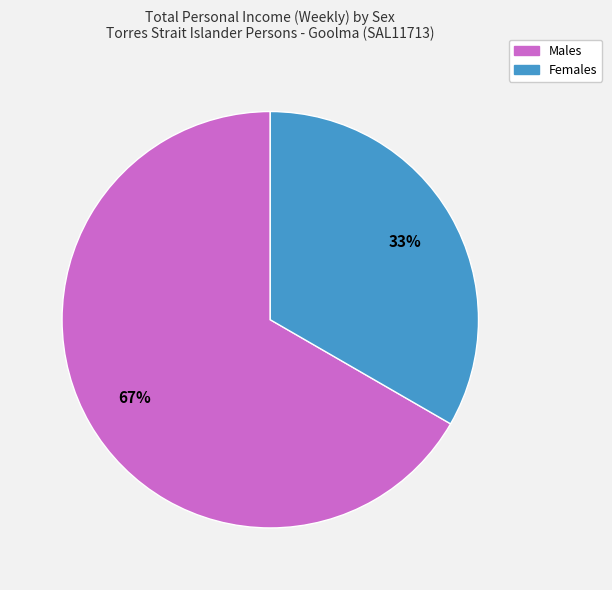

Which slice represents more than half of the pie?

Males